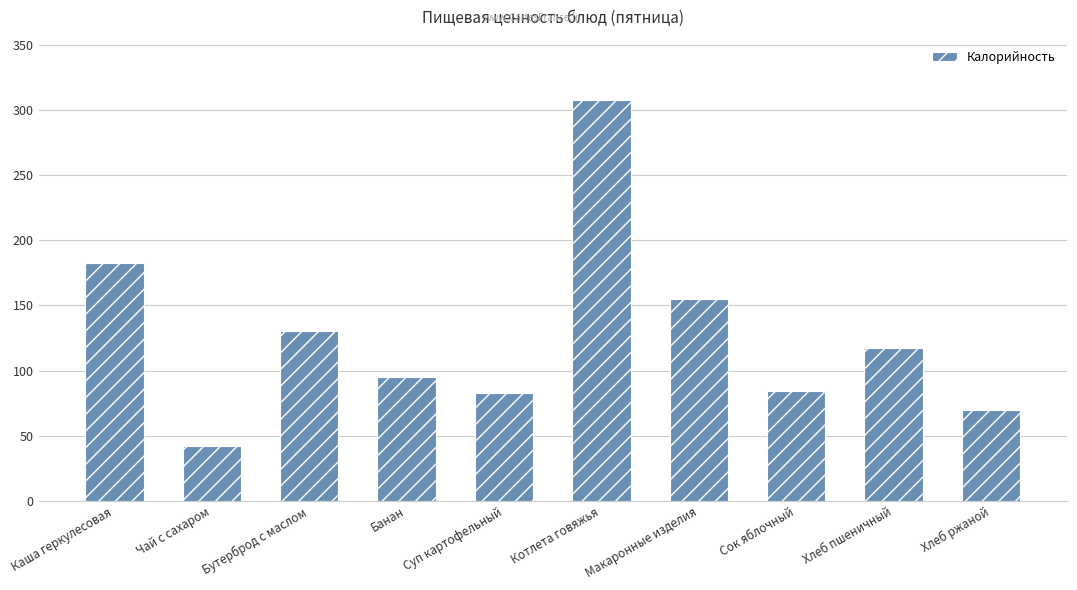

What is the smallest value displayed?

42.1